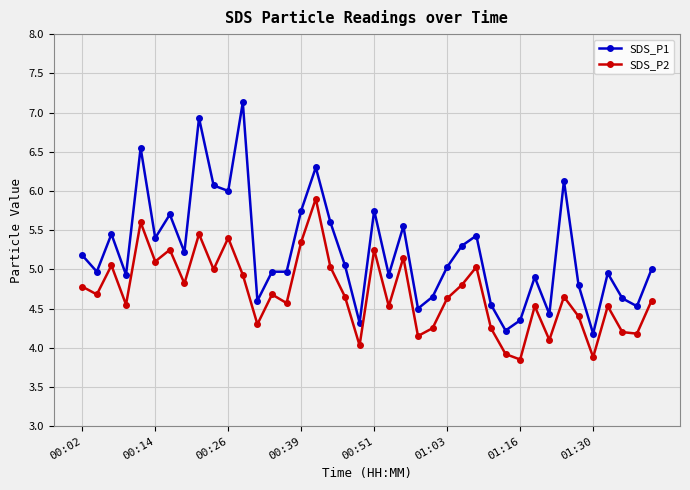

List the series in order of their peak value, highest first.

SDS_P1, SDS_P2